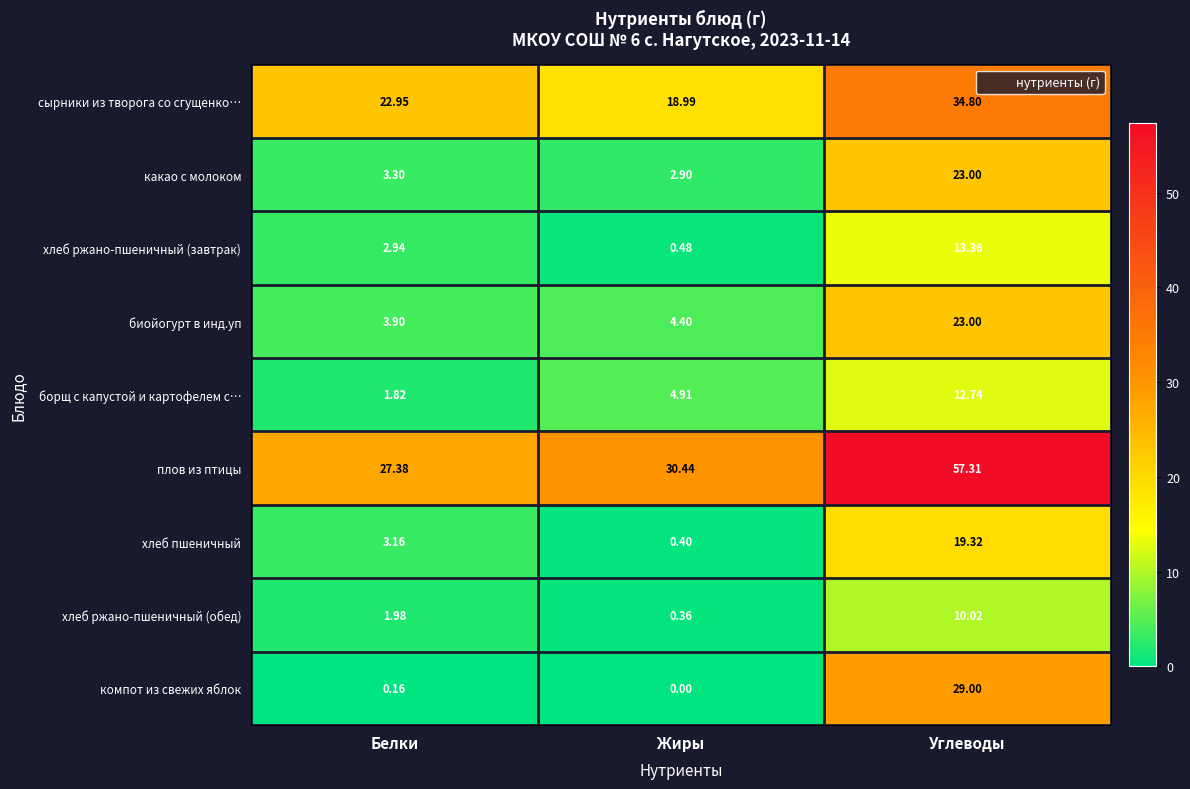

Rank the categories by компот из свежих яблок value from highest to lowest.

Углеводы, Белки, Жиры